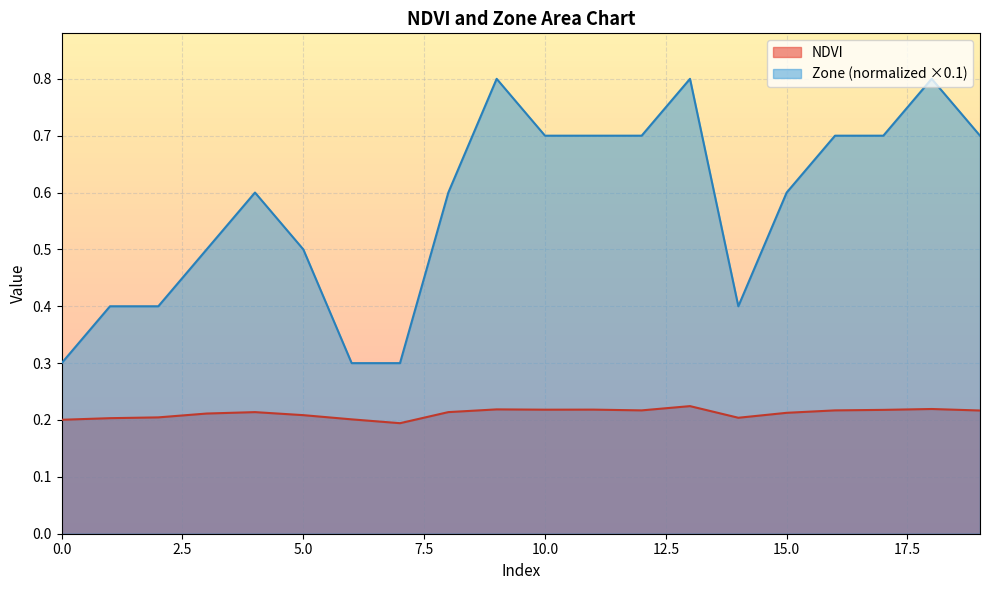

How many lines are shown in the chart?

2